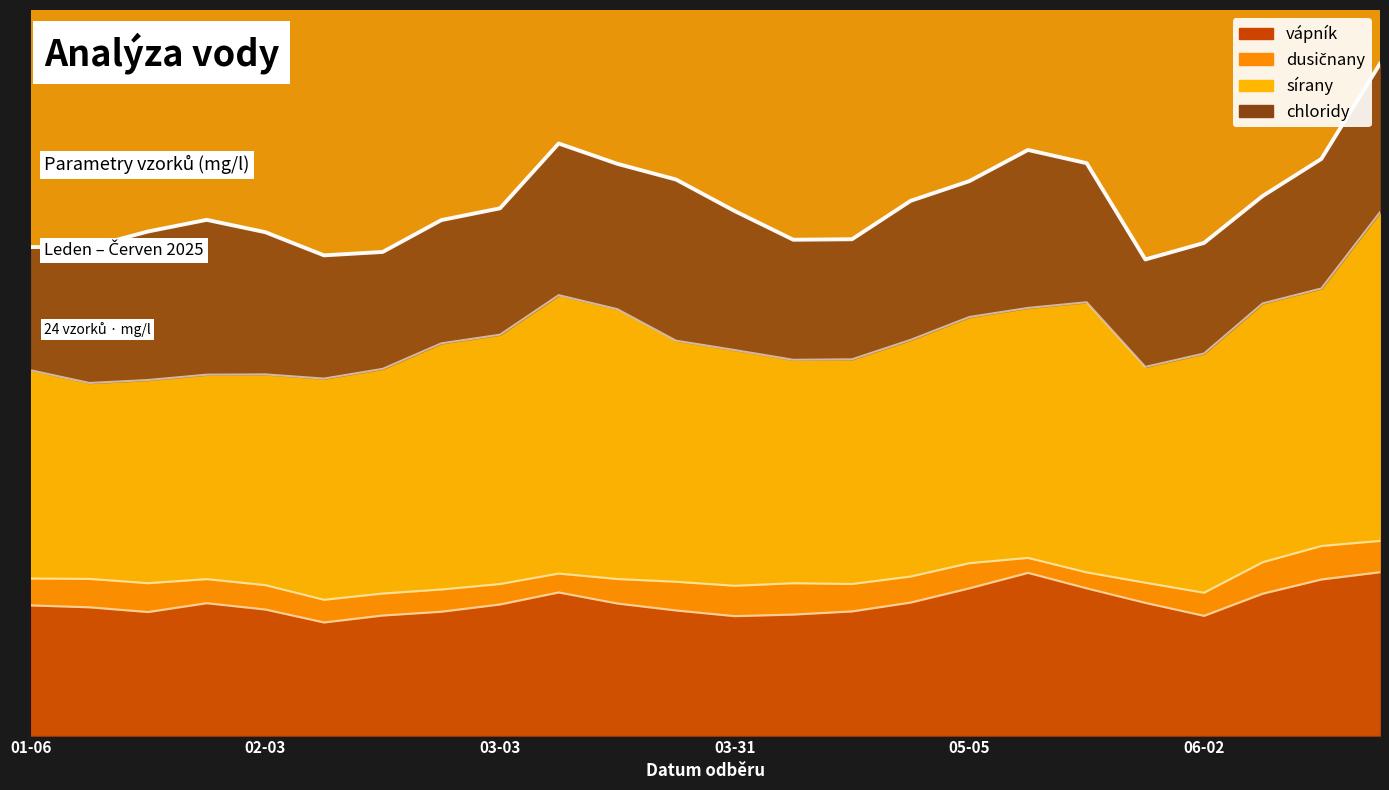

At which category is the sum across all series the highest?

2025-06-23